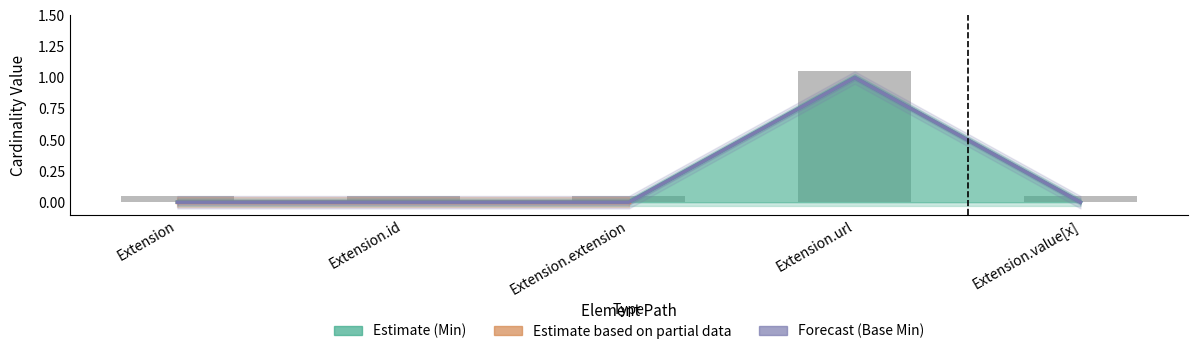

Reading left to right, extract all data points from this chart.

Min: 0	0	0	1	0
Base Min: 0	0	0	1	0